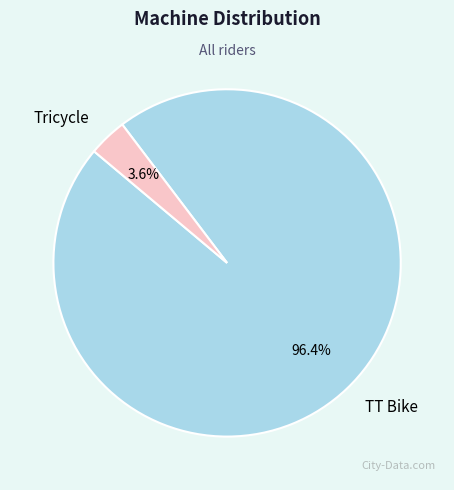

Which category has the biggest portion of the pie?

TT Bike